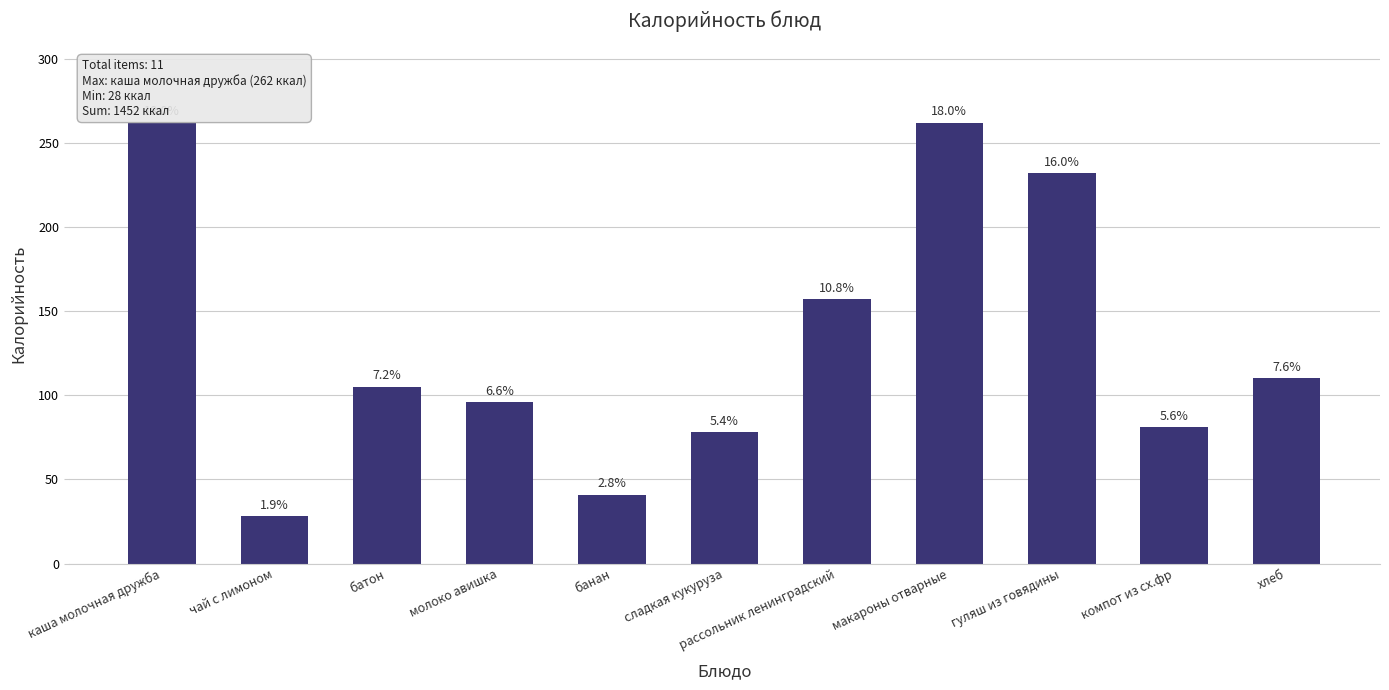

Between компот из сх.фр and рассольник ленинградский, which is larger?

рассольник ленинградский